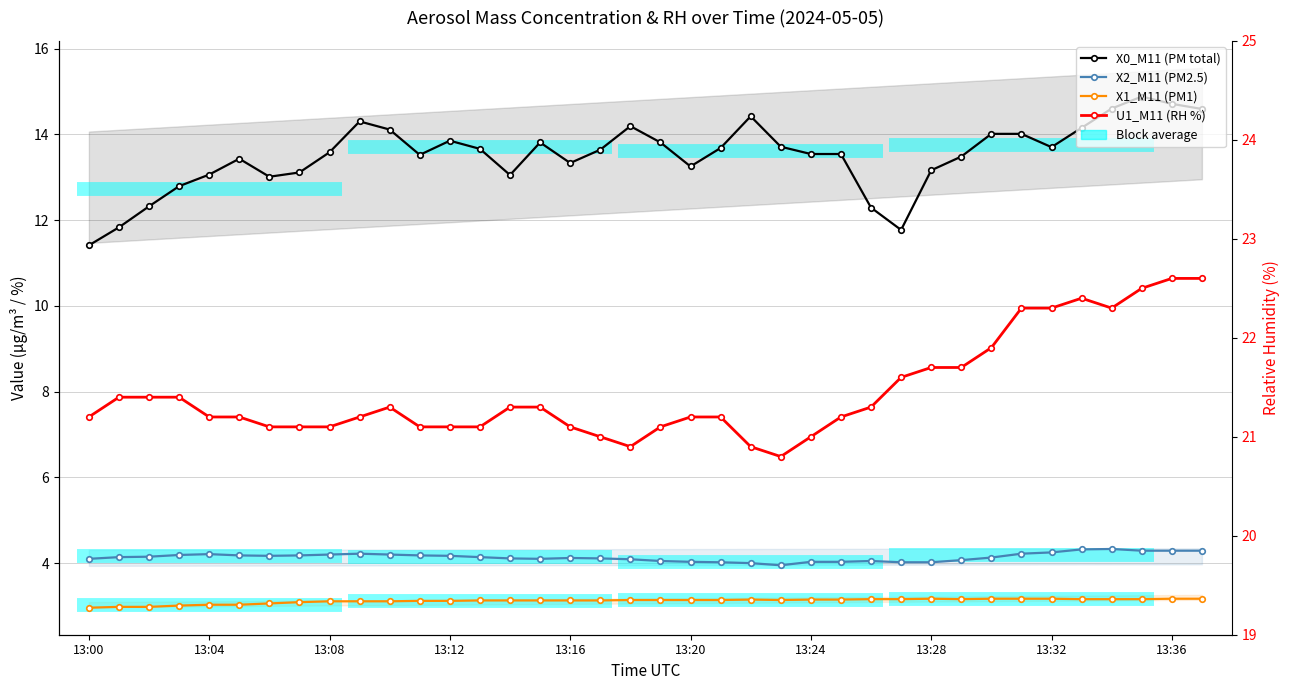

Rank the series by their maximum value, from highest to lowest.

U1_M11 (RH %), X0_M11 (PM total), X2_M11 (PM2.5), X1_M11 (PM1)